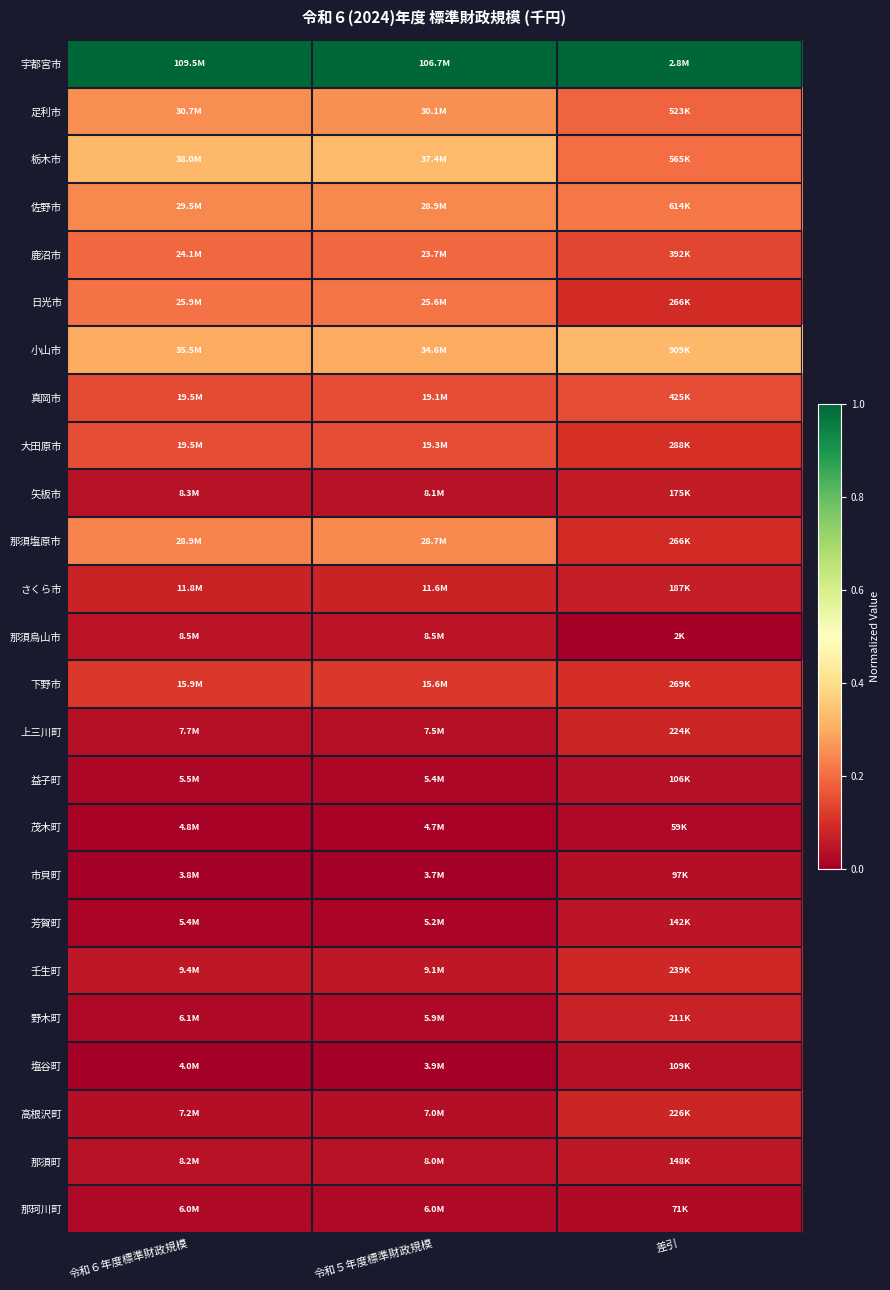

List the series in order of their peak value, lowest first.

茂木町, 那珂川町, 市貝町, 益子町, 塩谷町, 那須烏山市, 芳賀町, 那須町, 矢板市, 野木町, さくら市, 上三川町, 高根沢町, 壬生町, 下野市, 真岡市, 大田原市, 鹿沼市, 日光市, 那須塩原市, 佐野市, 足利市, 小山市, 栃木市, 宇都宮市